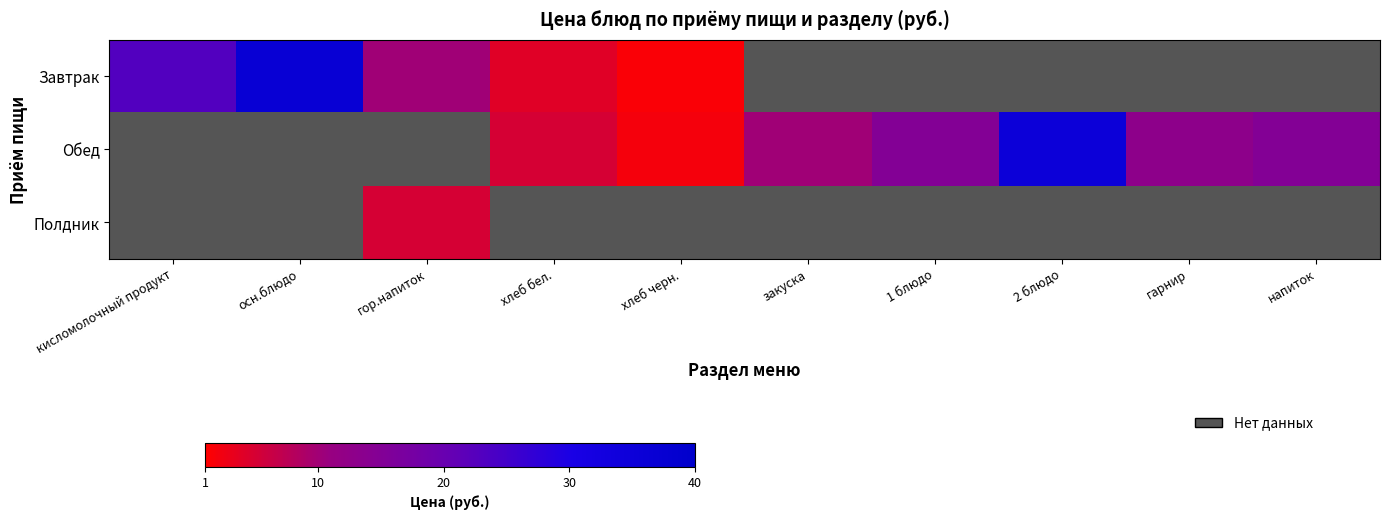

Which label corresponds to the smallest value in the chart?

хлеб черн.